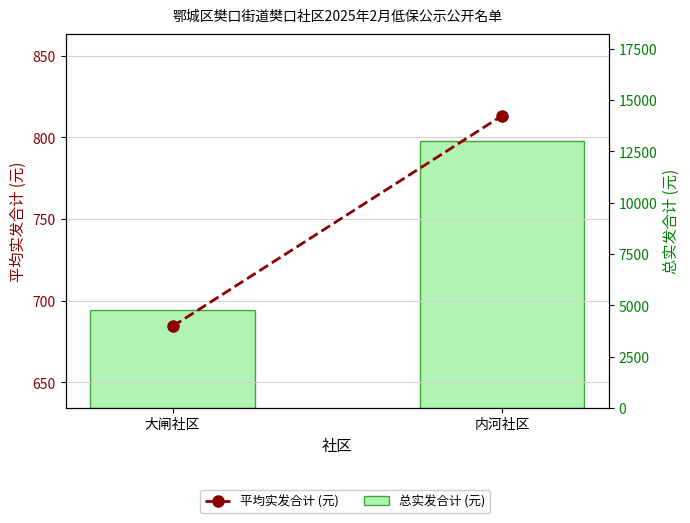

Between 大闸社区 and 内河社区, which series saw the biggest shift?

总实发合计 (元)